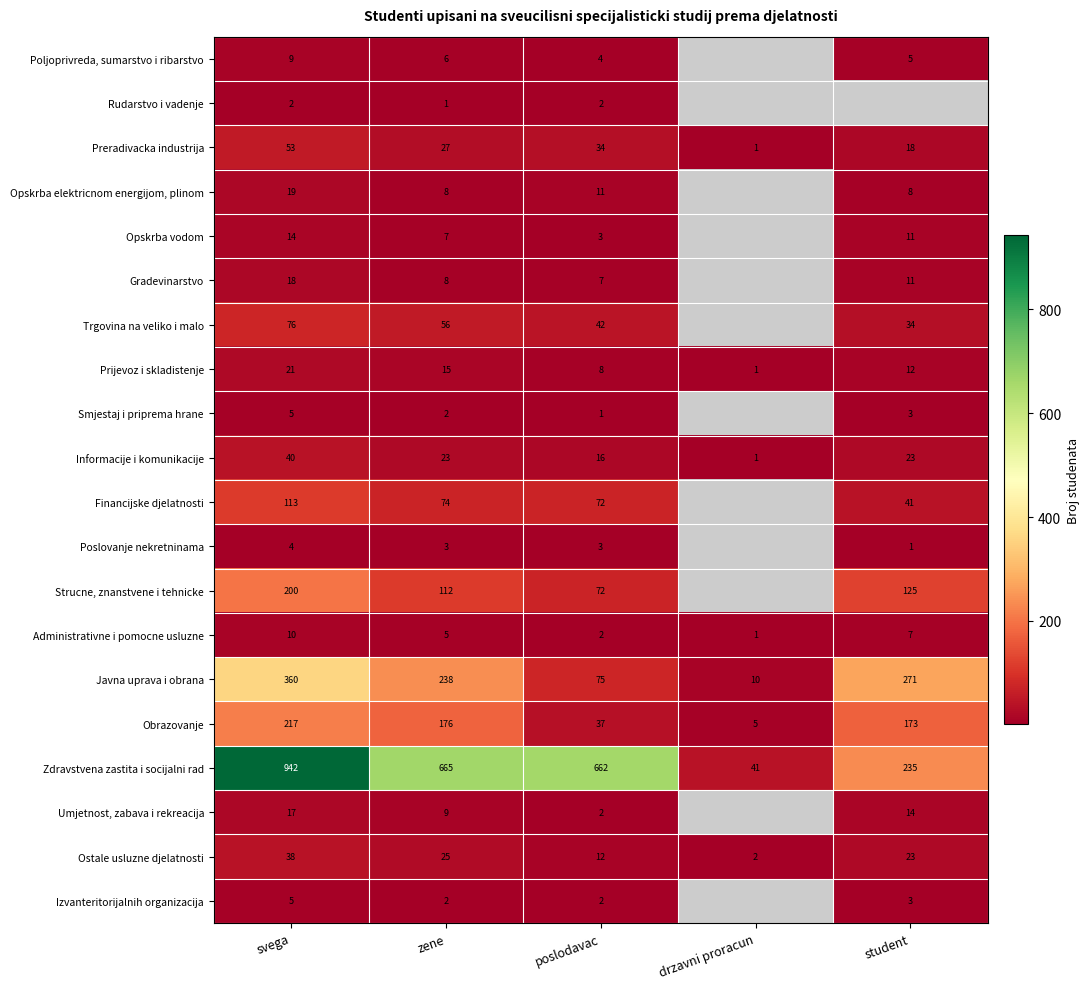

At how many categories does at least one series exceed 673?

1